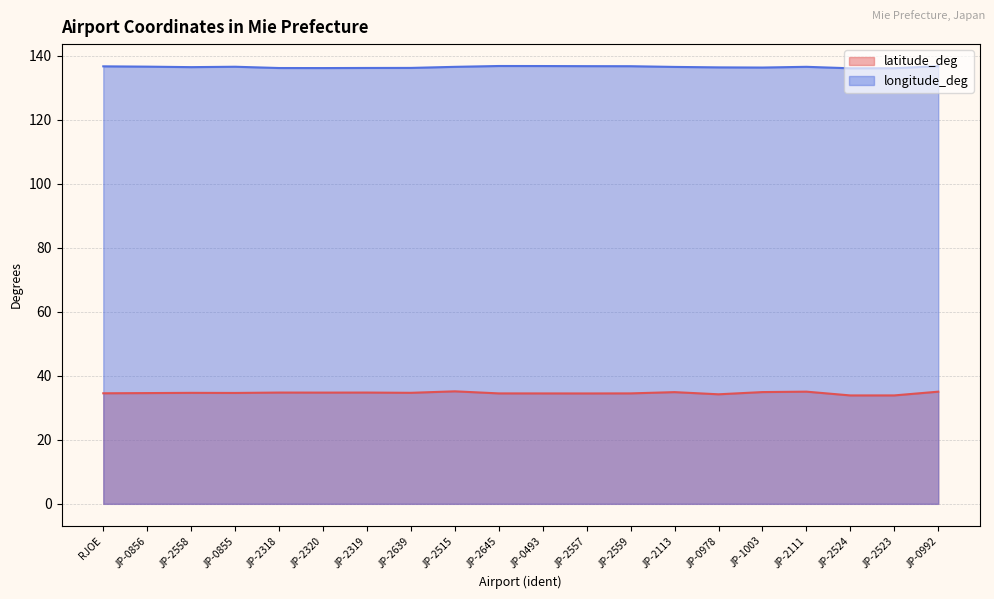

Between JP-0493 and JP-2113, which series saw the biggest shift?

latitude_deg